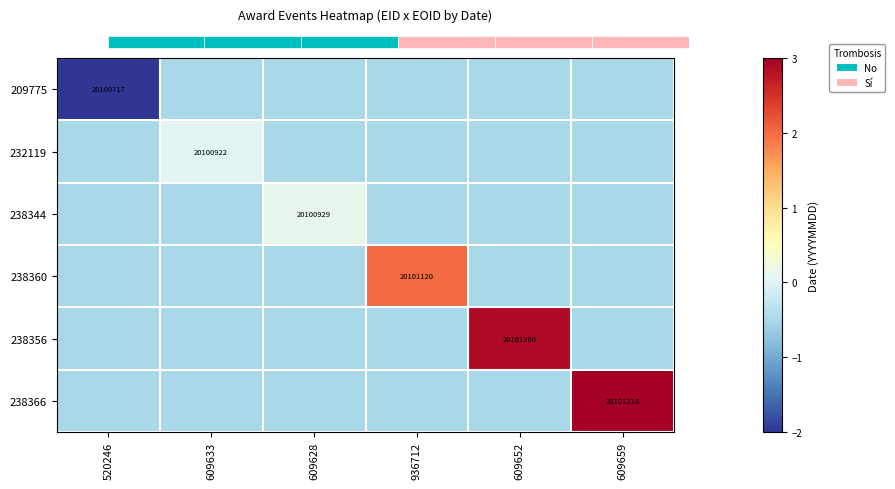

Which series has the largest total across all categories?

238366